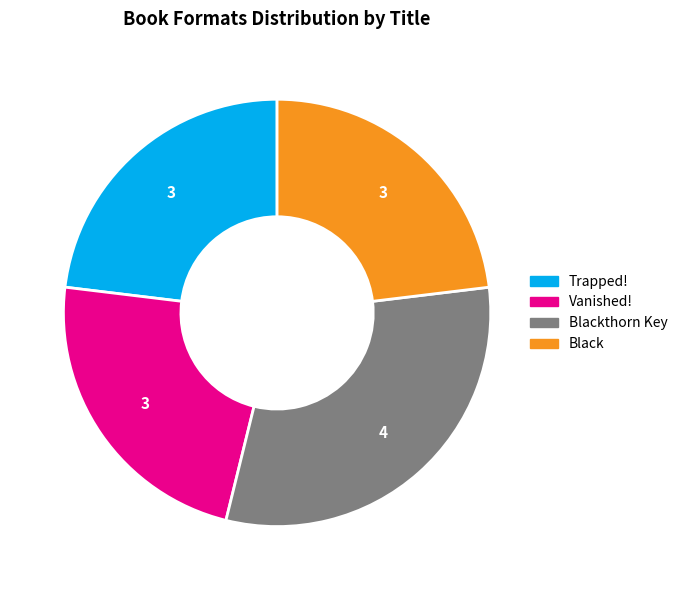

Is there any slice that represents more than half of the pie?

No